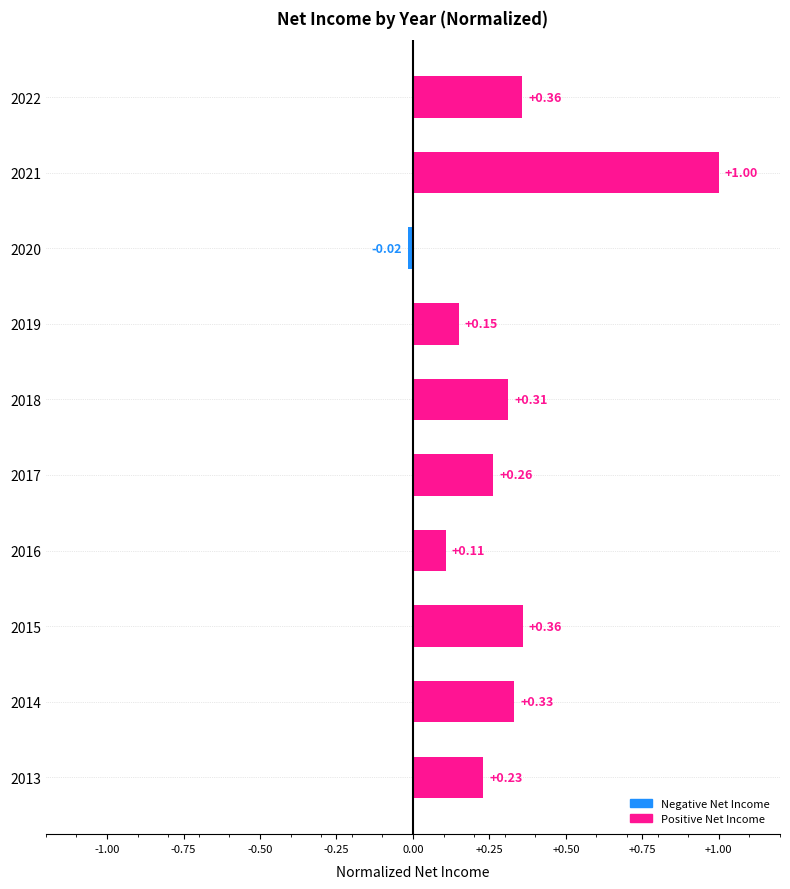

Between 2019 and 2018, which is larger?

2018